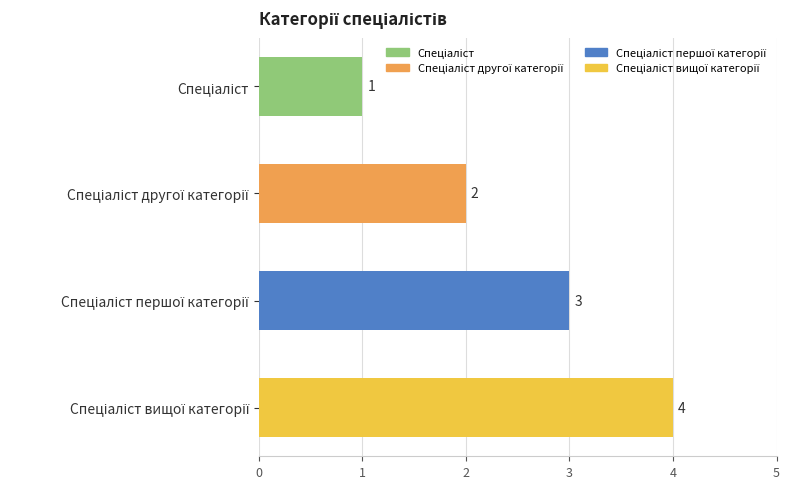

How many bars are there in total?

4